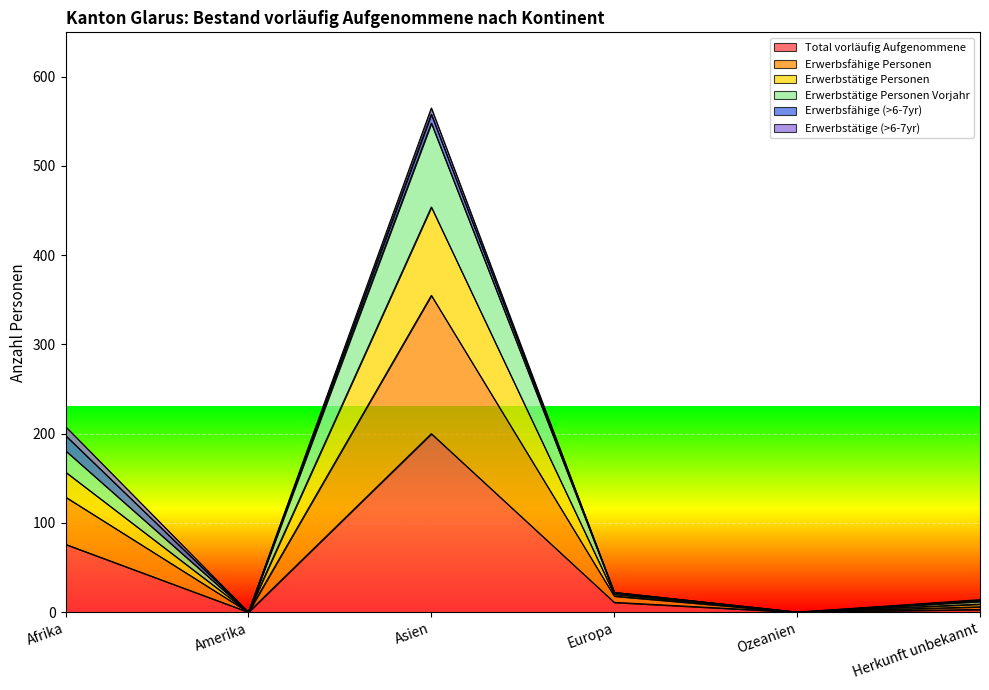

Does the chart display data point markers on the line(s)?

No